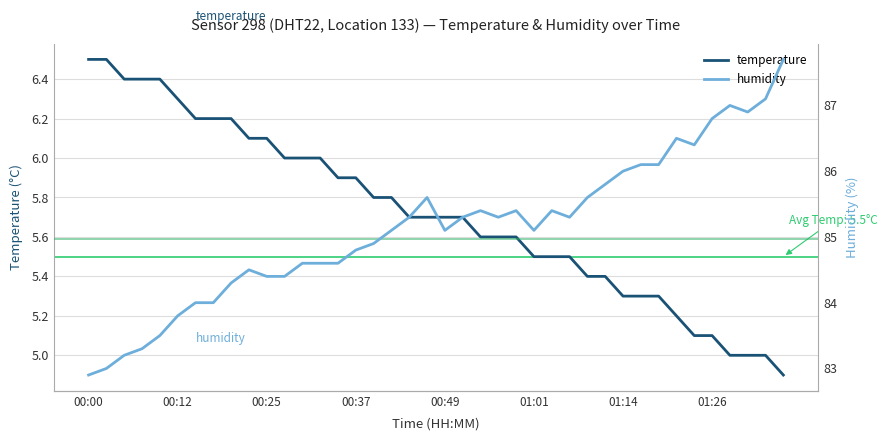

Reading left to right, list all the values displayed in this chart.

temperature: 6.5	6.5	6.4	6.4	6.4	6.3	6.2	6.2	6.2	6.1	6.1	6.0	6.0	6.0	5.9	5.9	5.8	5.8	5.7	5.7	5.7	5.7	5.6	5.6	5.6	5.5	5.5	5.5	5.4	5.4	5.3	5.3	5.3	5.2	5.1	5.1	5.0	5.0	5.0	4.9
humidity: 82.9	83.0	83.2	83.3	83.5	83.8	84.0	84.0	84.3	84.5	84.4	84.4	84.6	84.6	84.6	84.8	84.9	85.1	85.3	85.6	85.1	85.3	85.4	85.3	85.4	85.1	85.4	85.3	85.6	85.8	86.0	86.1	86.1	86.5	86.4	86.8	87.0	86.9	87.1	87.7